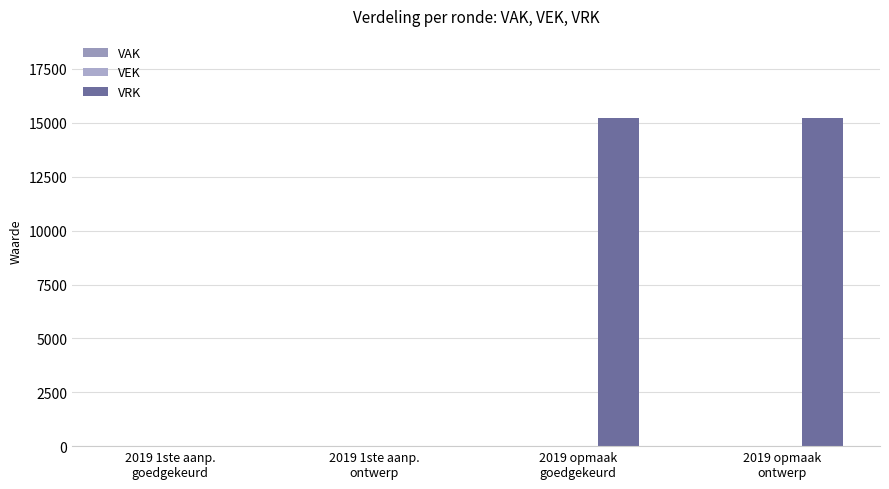

Are the bars horizontal?

No